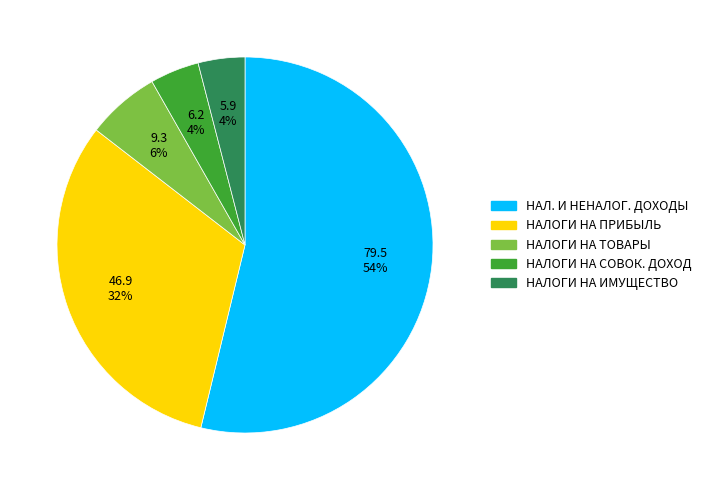

To the nearest percent, what is the difference between the largest and smallest slice percentages?

50%